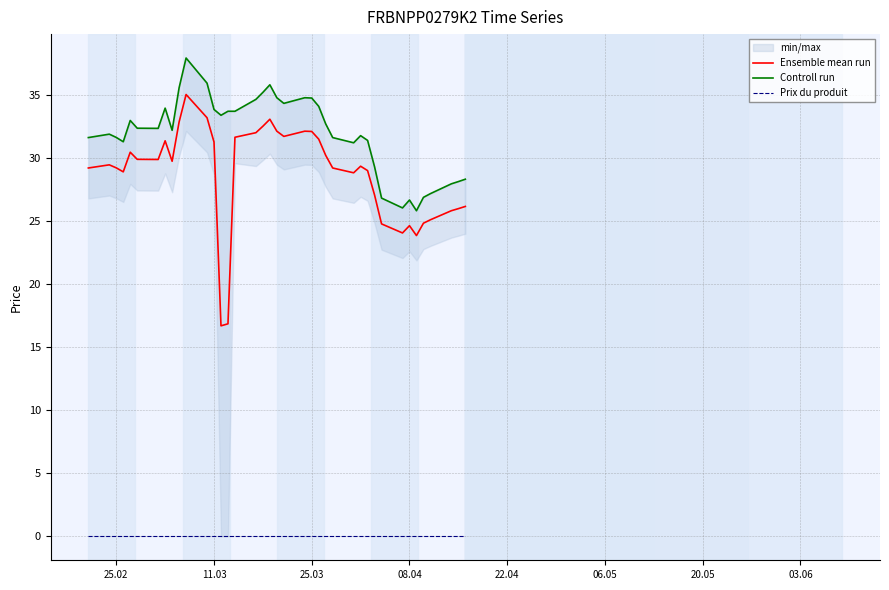

True or false: Prix du produit has a value of 0.0 at 25.02.

True